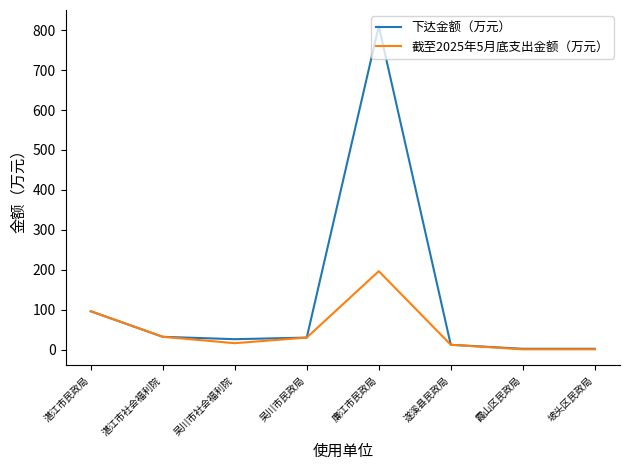

How many lines are shown in the chart?

2